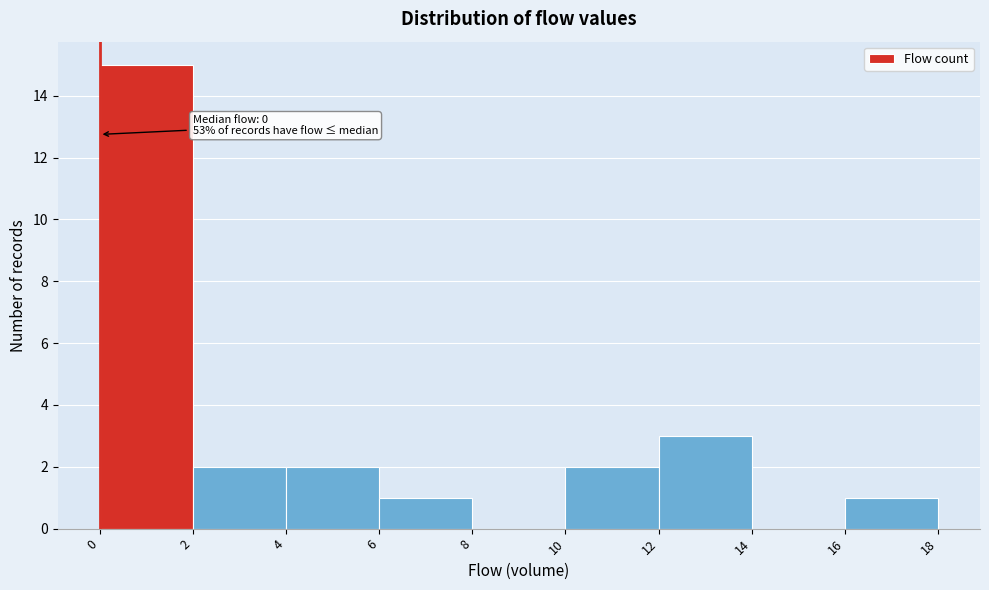

Which range on the x-axis has the tallest bar?

0 to 2